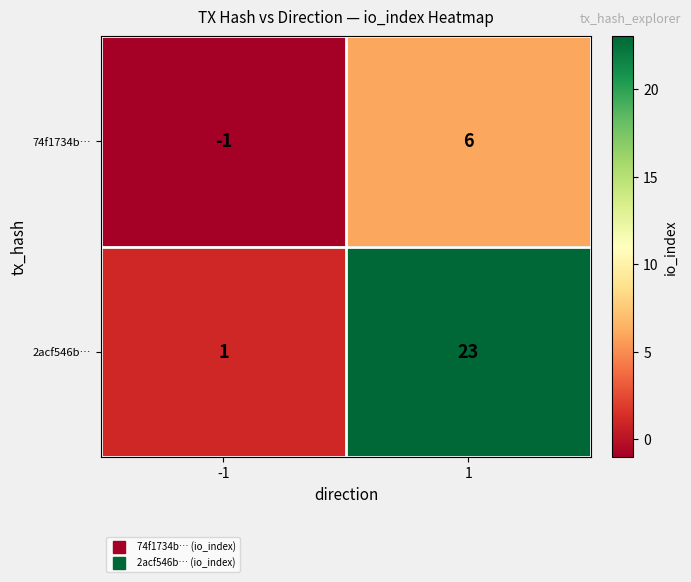

What is the maximum value shown in the chart?

23